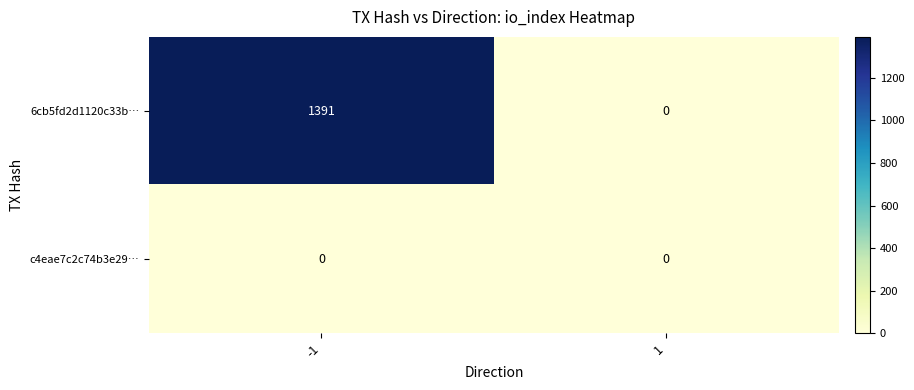

What is the spread (max minus min) of values at -1?

1391